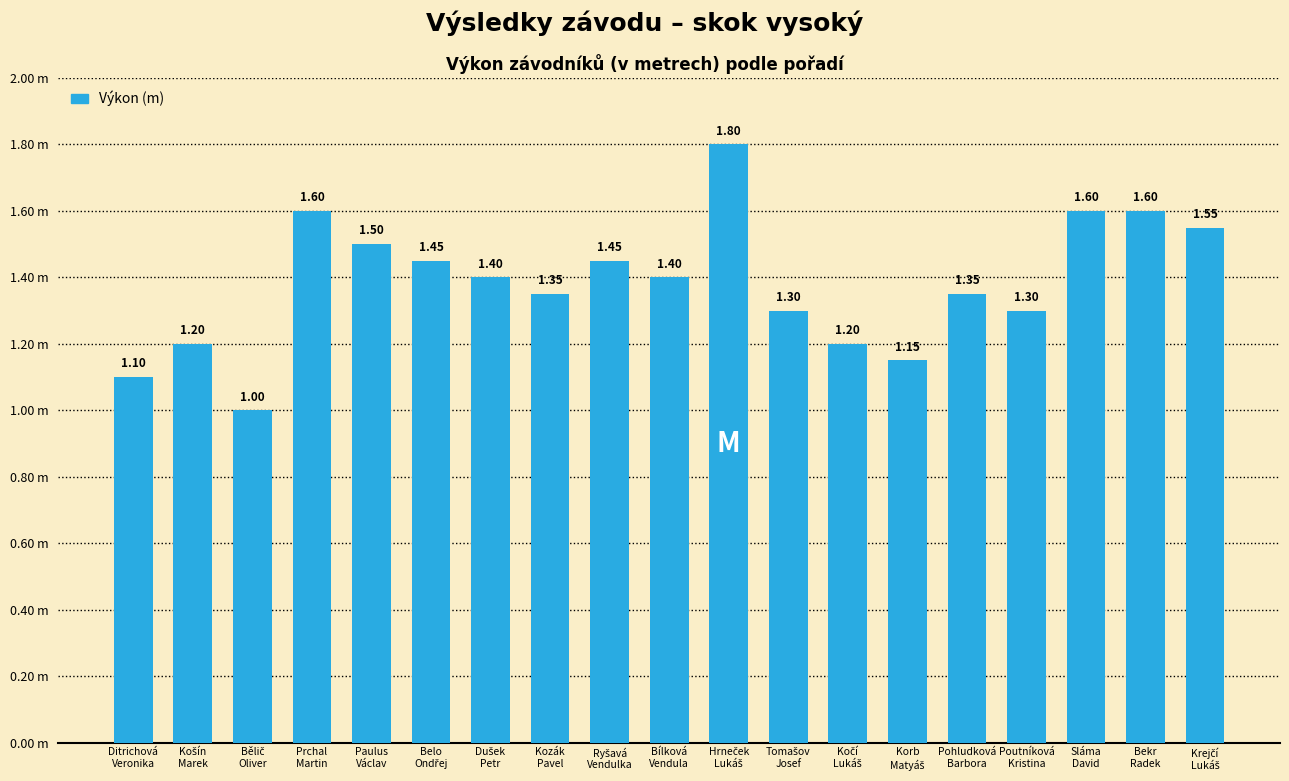

Count the values in the range 1 to 2.

19